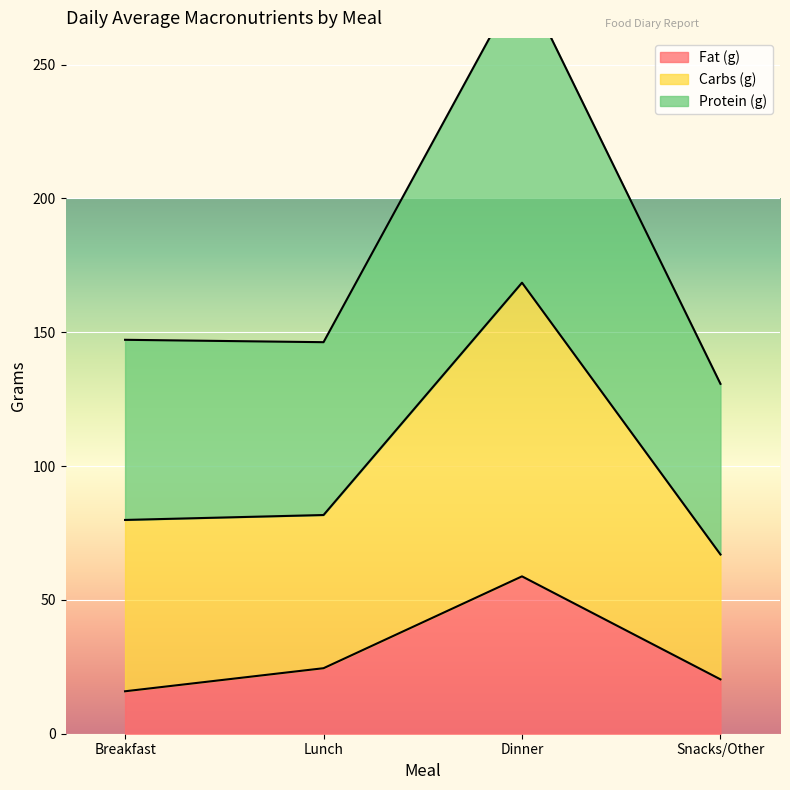

True or false: Carbs (g) and Fat (g) cross at least once.

False